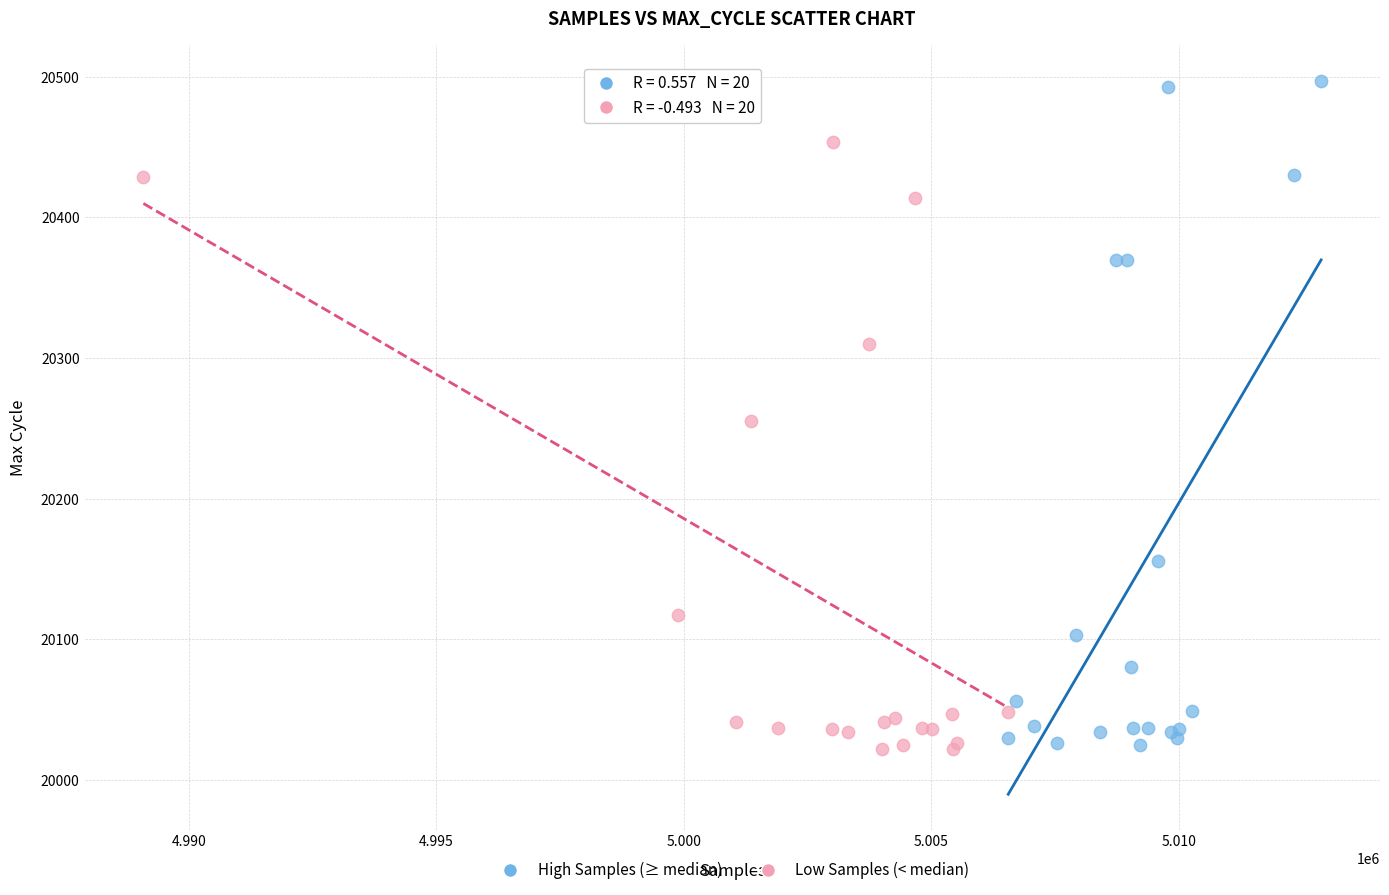

What are all the series names shown in the legend?

High Samples (≥ median), Low Samples (< median)